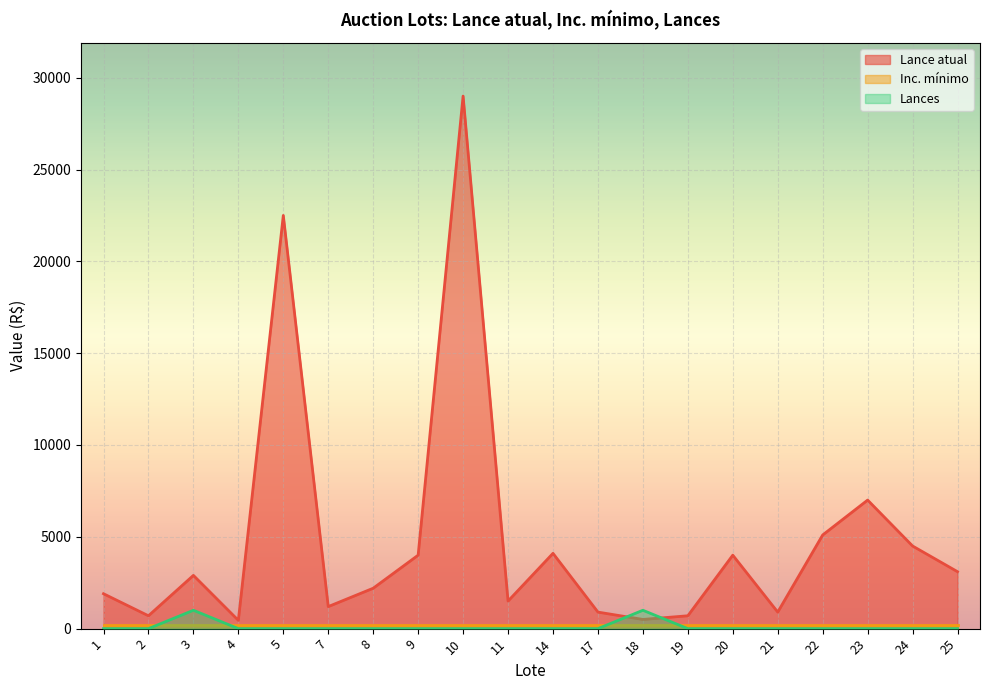

What is the value of the Lance atual point at the 19th from the left?

4500